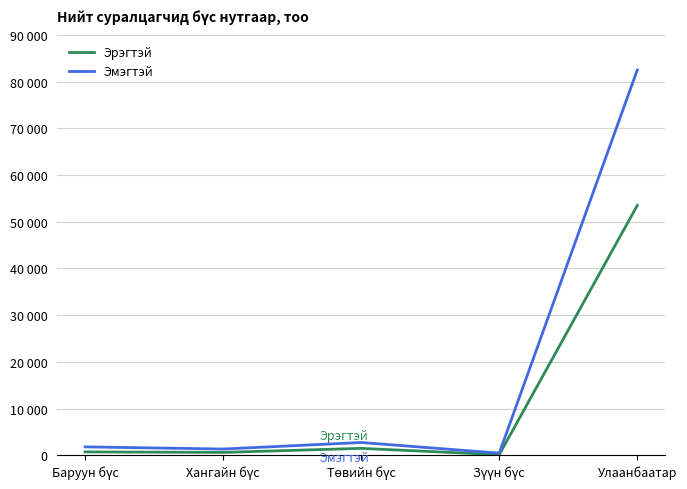

Between Төвийн бүс and Баруун бүс, which is larger?

Төвийн бүс